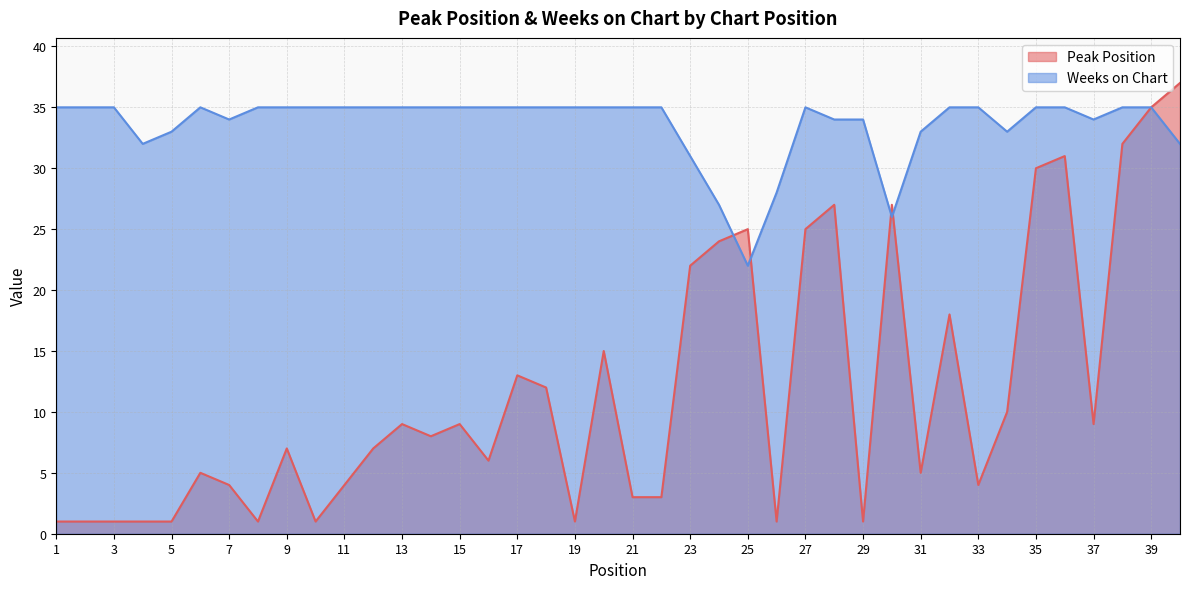

Between which two adjacent categories do Weeks on Chart and Peak Position first intersect?

24 and 25